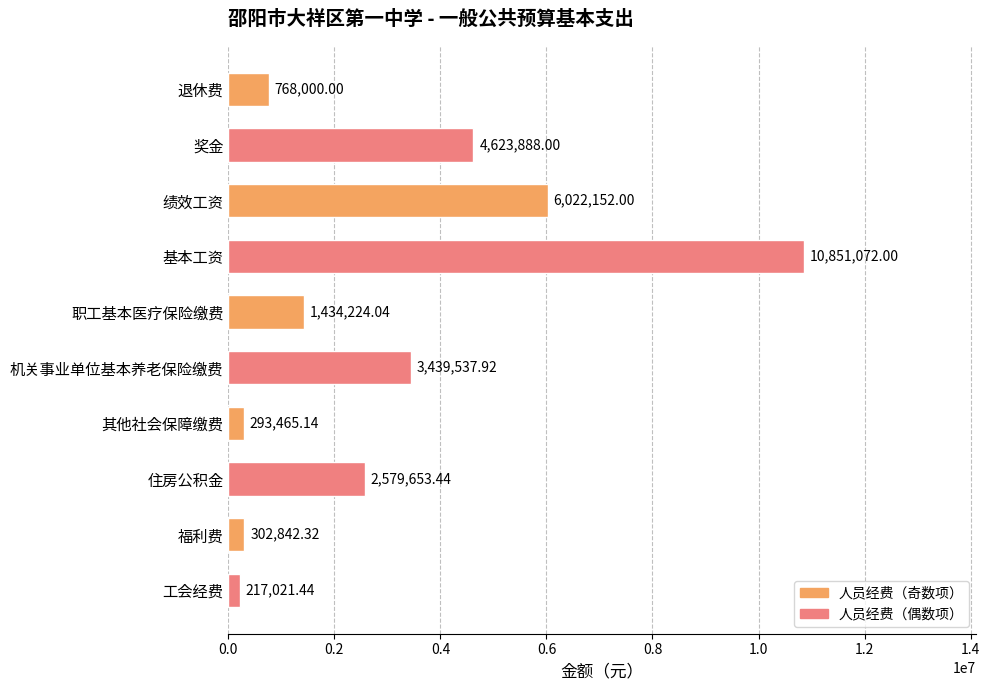

What is the change in value from 绩效工资 to 福利费?

-5719309.7